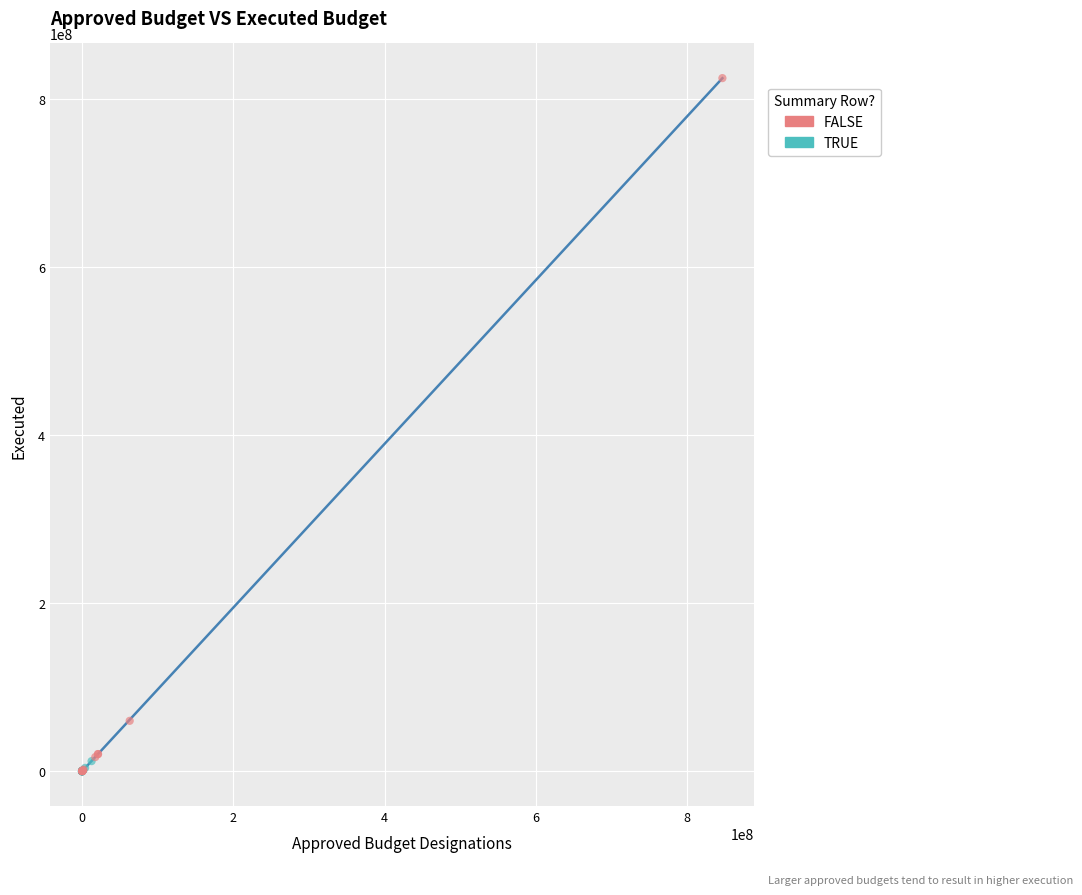

What are all the series names shown in the legend?

FALSE, TRUE